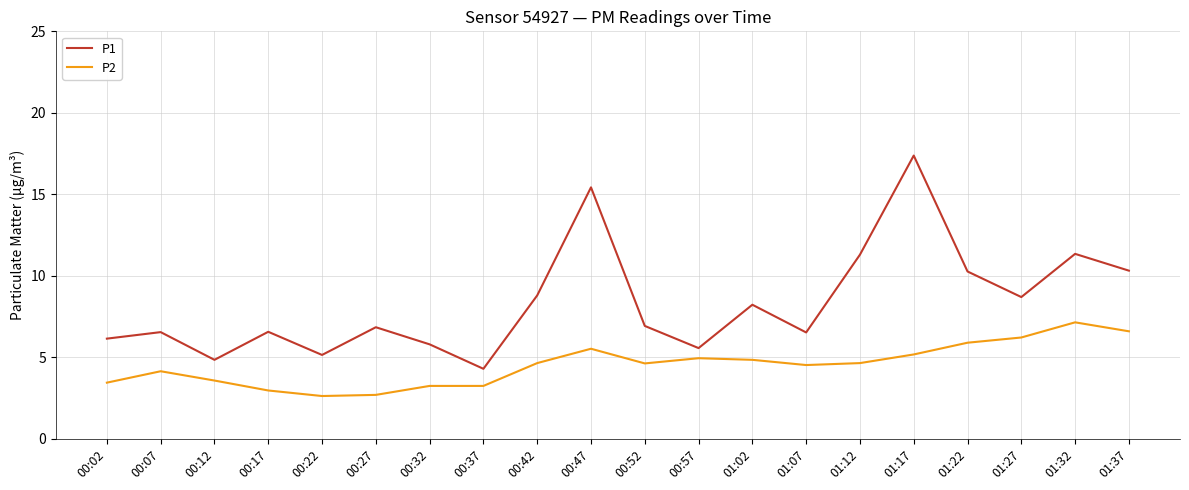

Is it true that P1 equals 10.1 at 01:17?

False